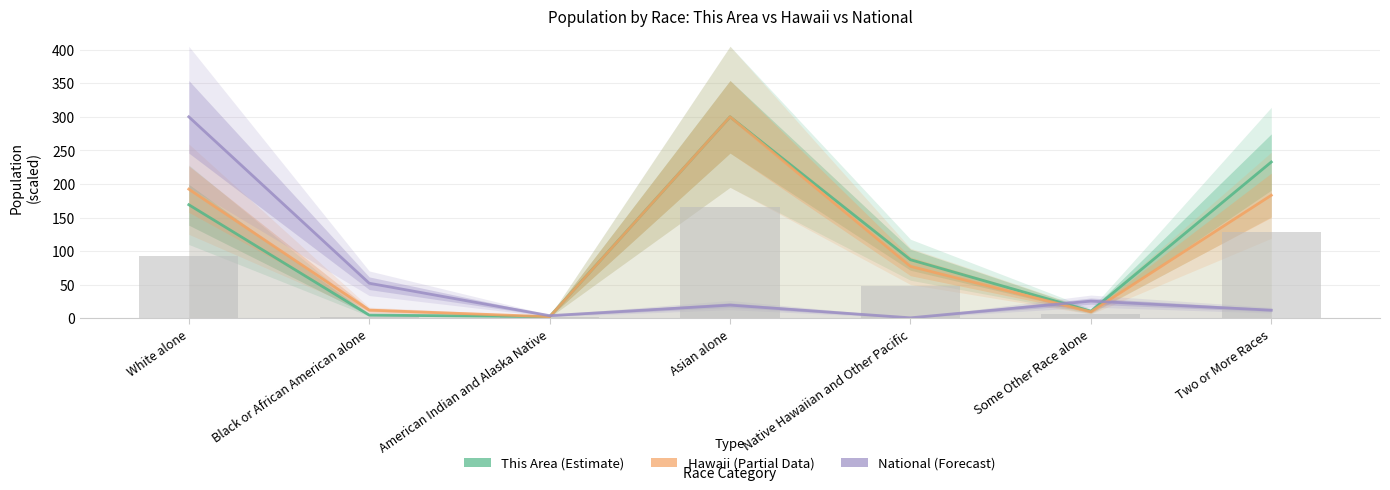

What position from the left is Asian alone?

4